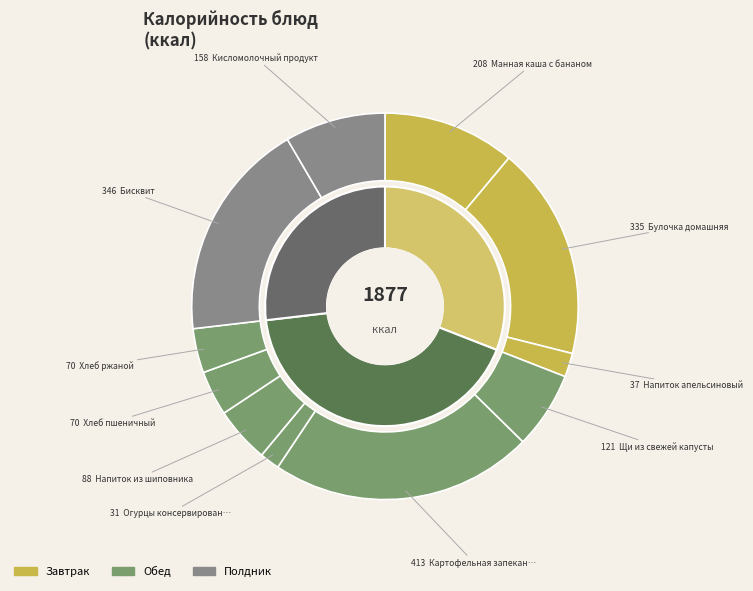

What portion of the pie excludes Манная каша с бананом?

88.9%